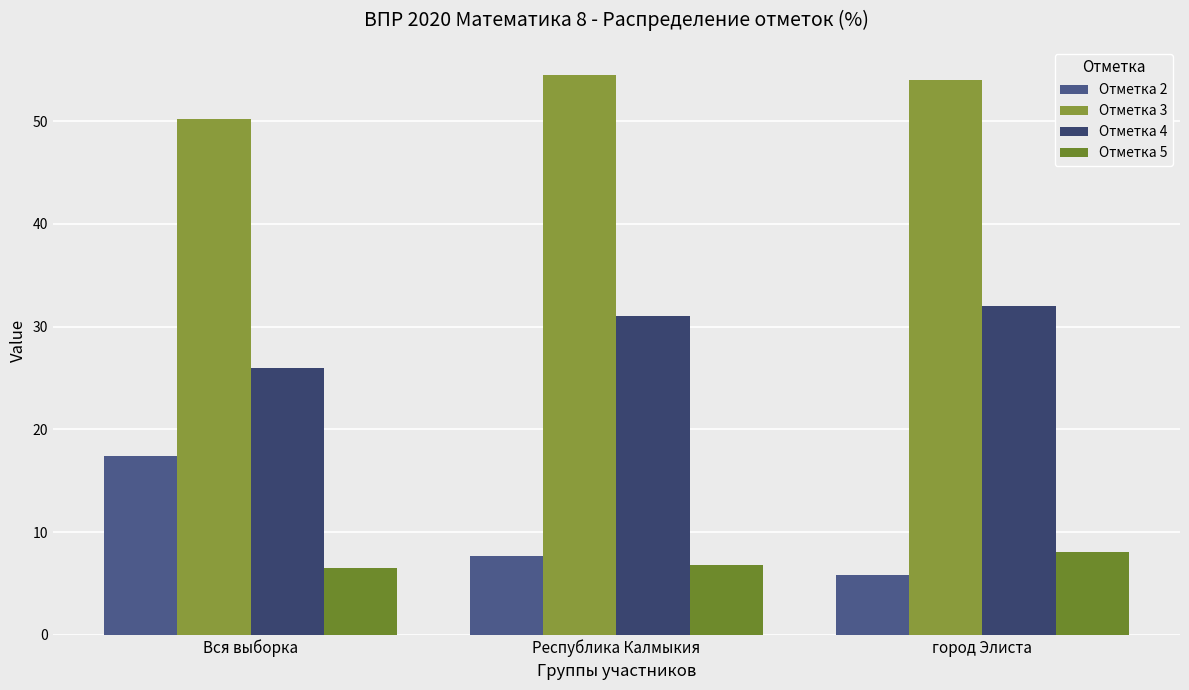

What position from the right is Вся выборка?

3